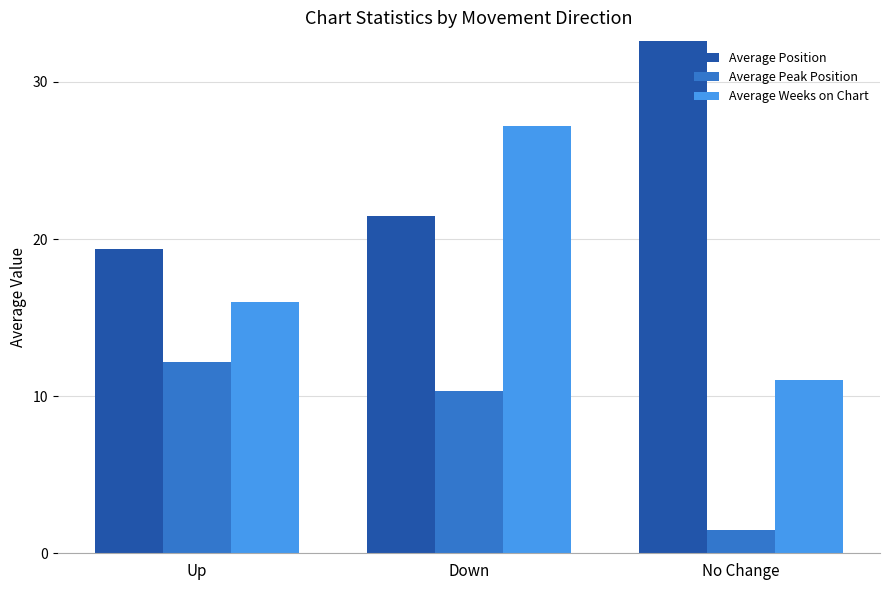

At how many categories does at least one series exceed 26?

2